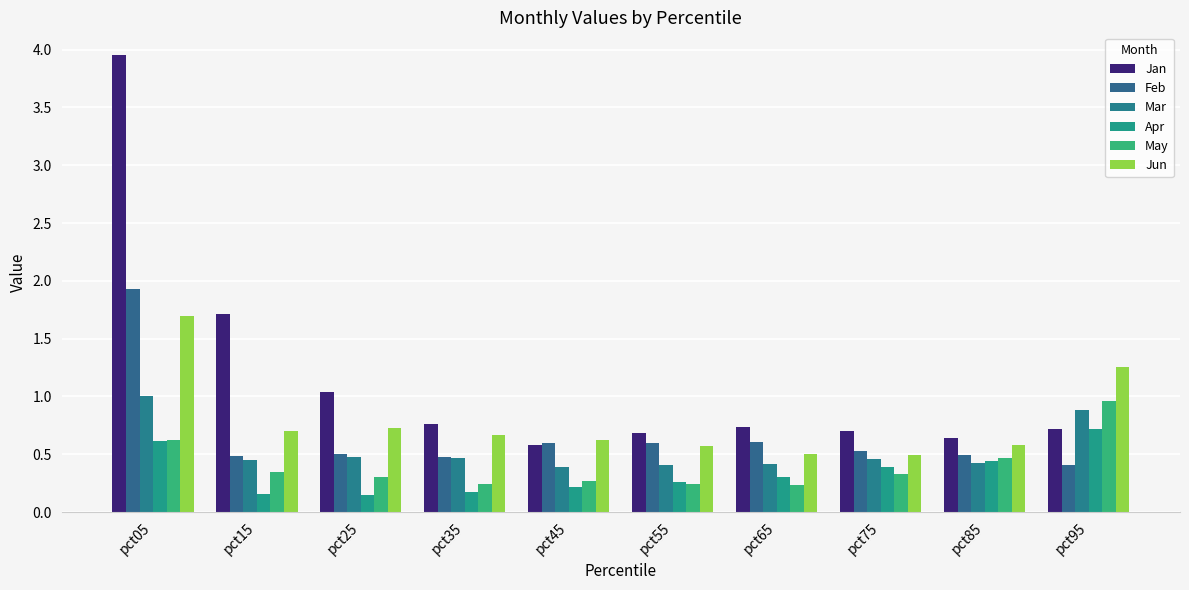

What is the maximum value shown in the chart?

4.0